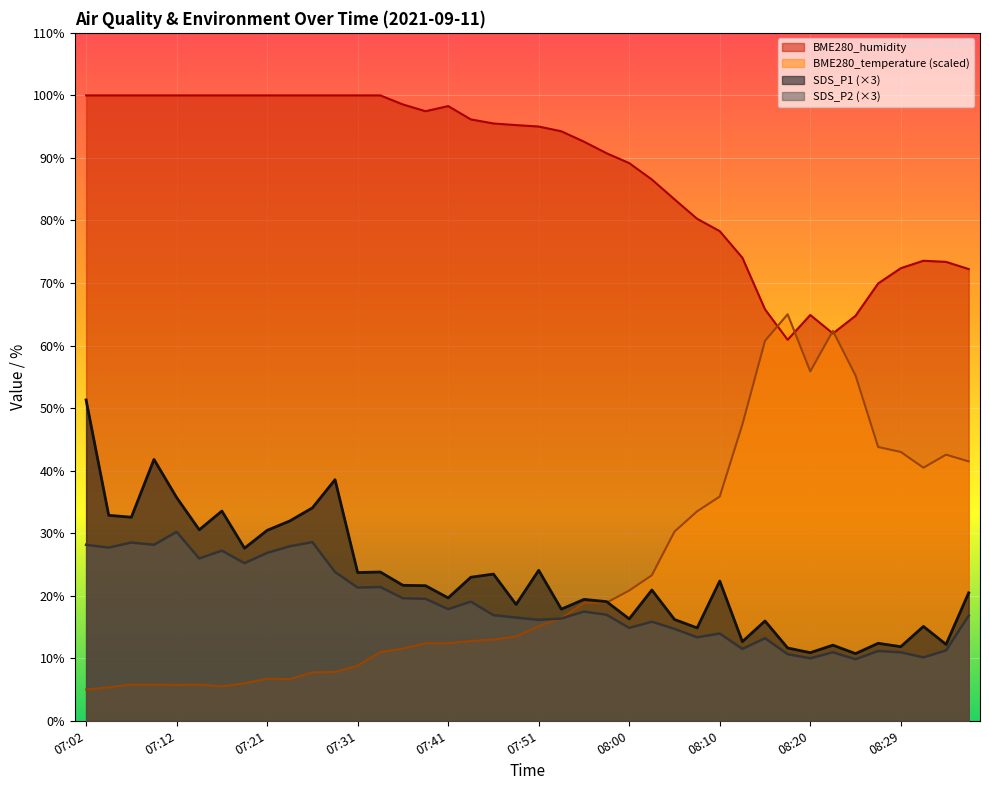

What is the spread (max minus min) of values at 07:38?

85.1